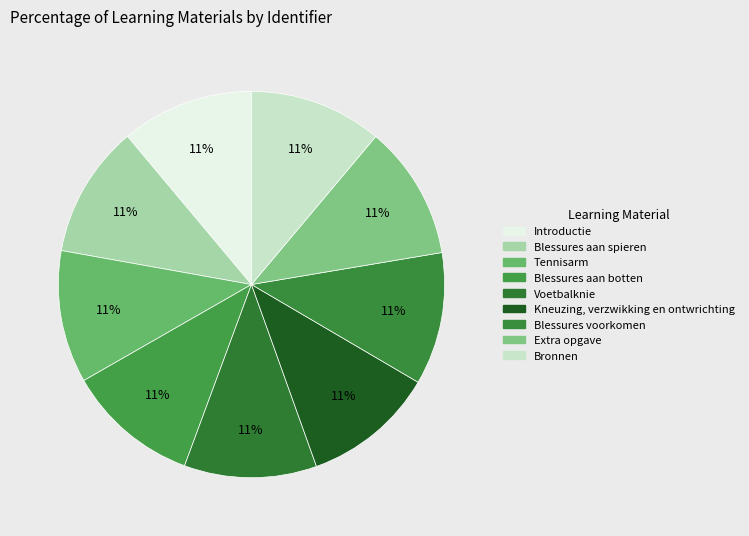

Which slice is the smallest?

Blessures aan spieren